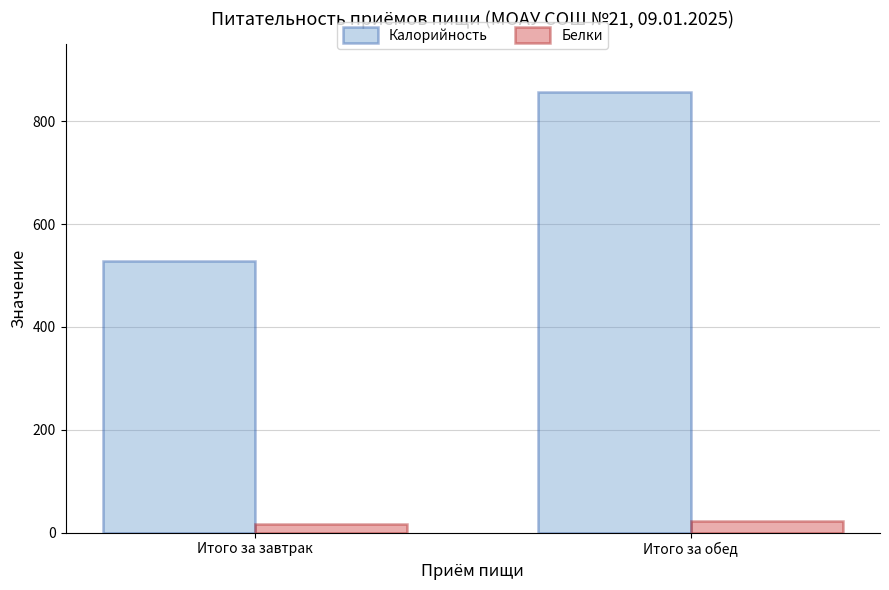

List the series in order of their peak value, lowest first.

Белки, Калорийность